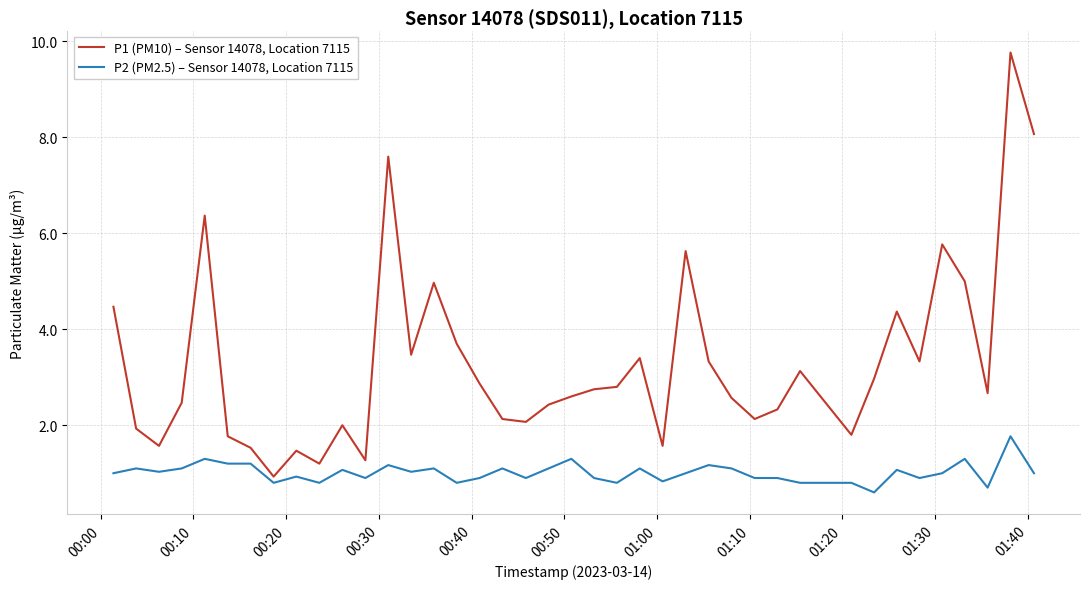

Which series has the largest total across all categories?

P1 (PM10) – Sensor 14078, Location 7115